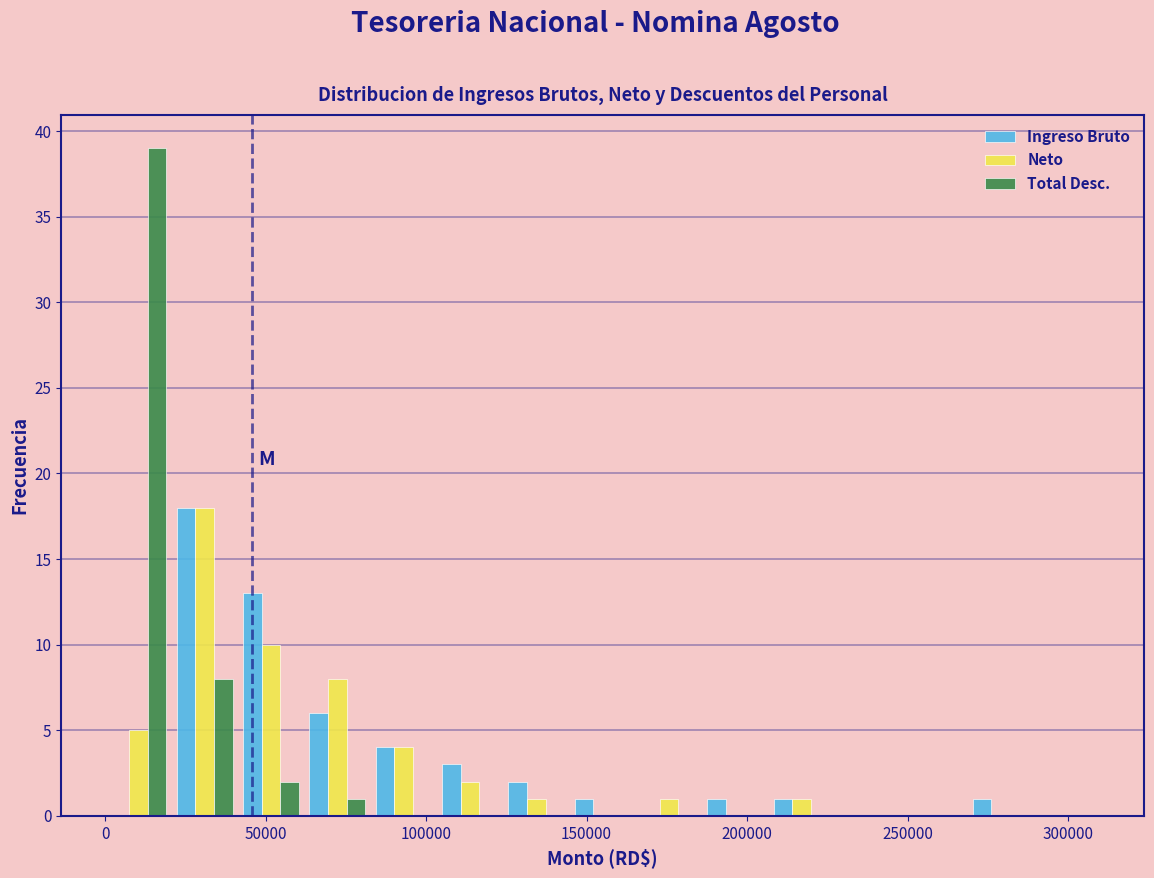

In the Total Desc. series, which range on the x-axis has the tallest bar?

0 to 20000